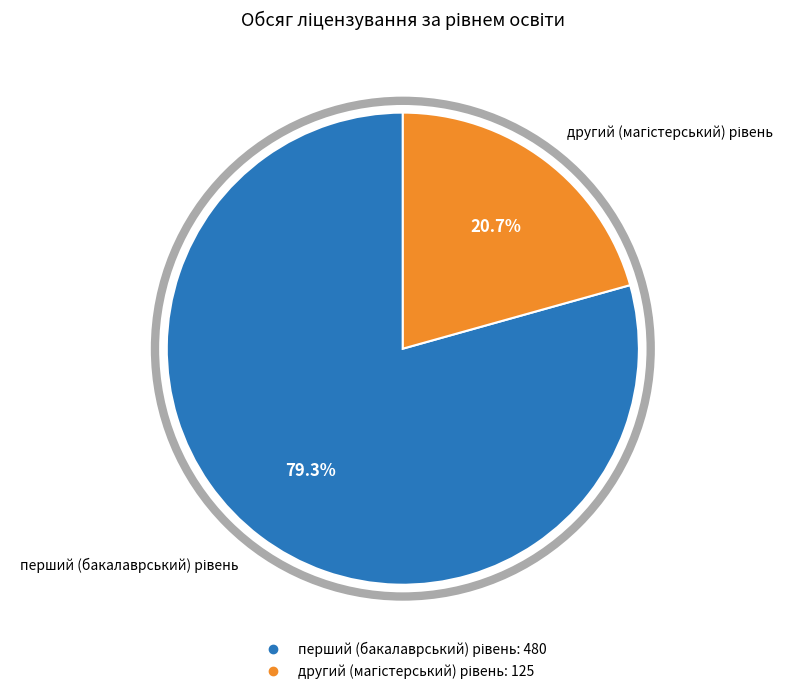

How much of the chart is everything except другий (магістерський) рівень?

79.3%